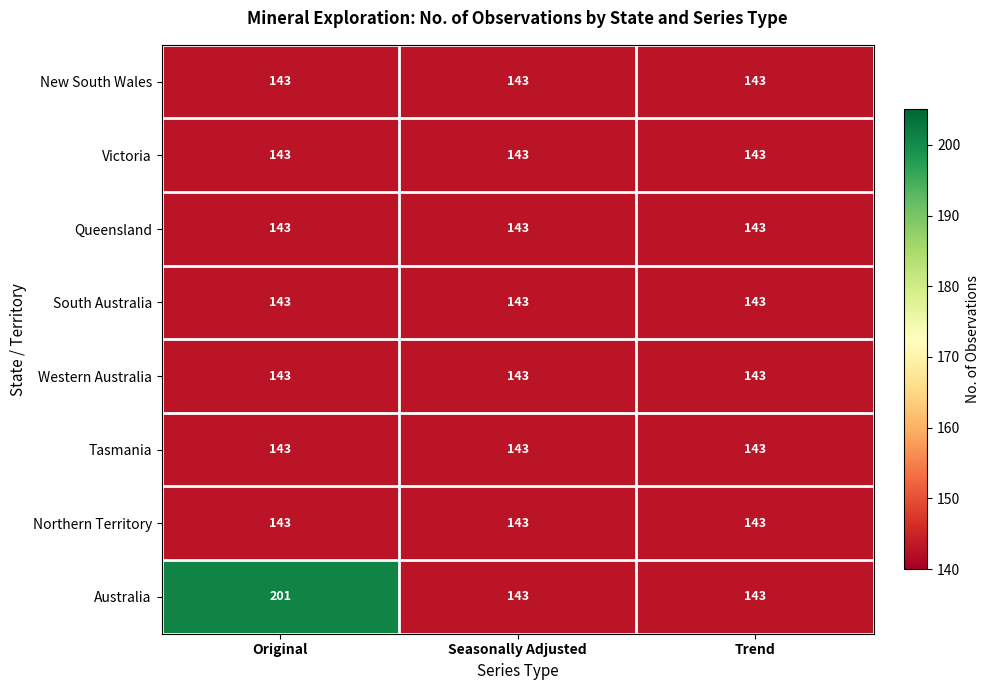

What is the sum of the Australia values at Original and Seasonally Adjusted?

344